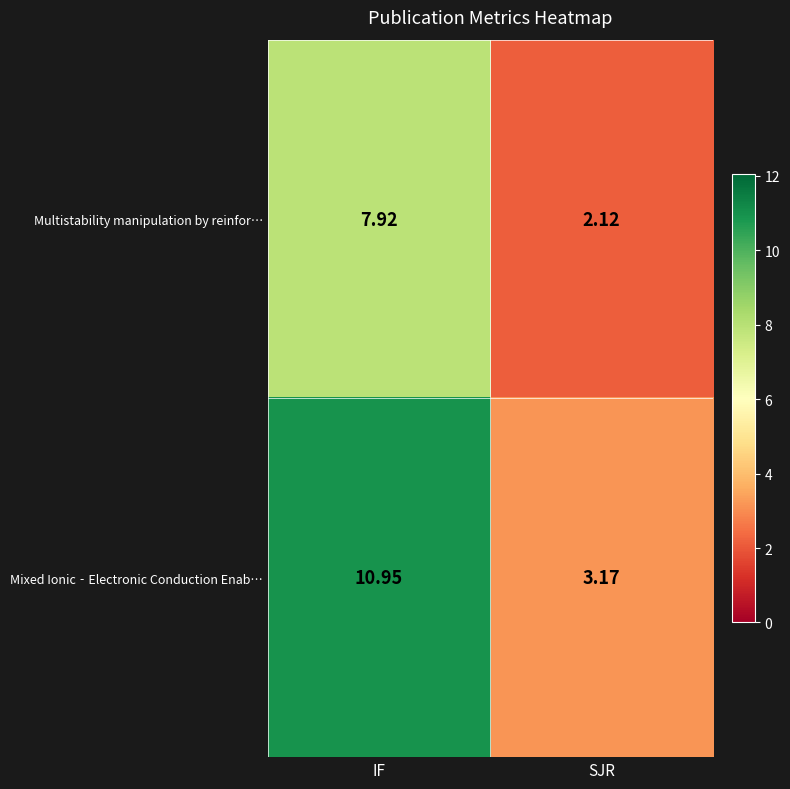

What is the total value across all series at IF?

18.9